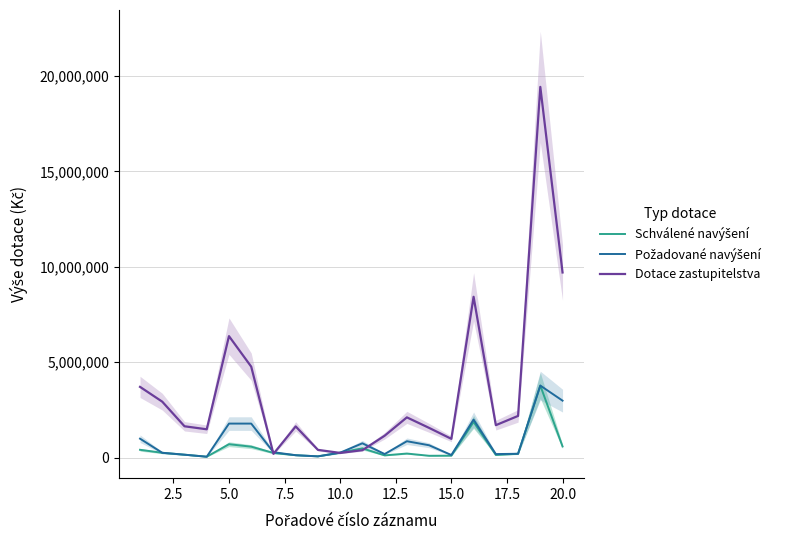

What is the highest value of the Dotace zastupitelstva series?

19435000